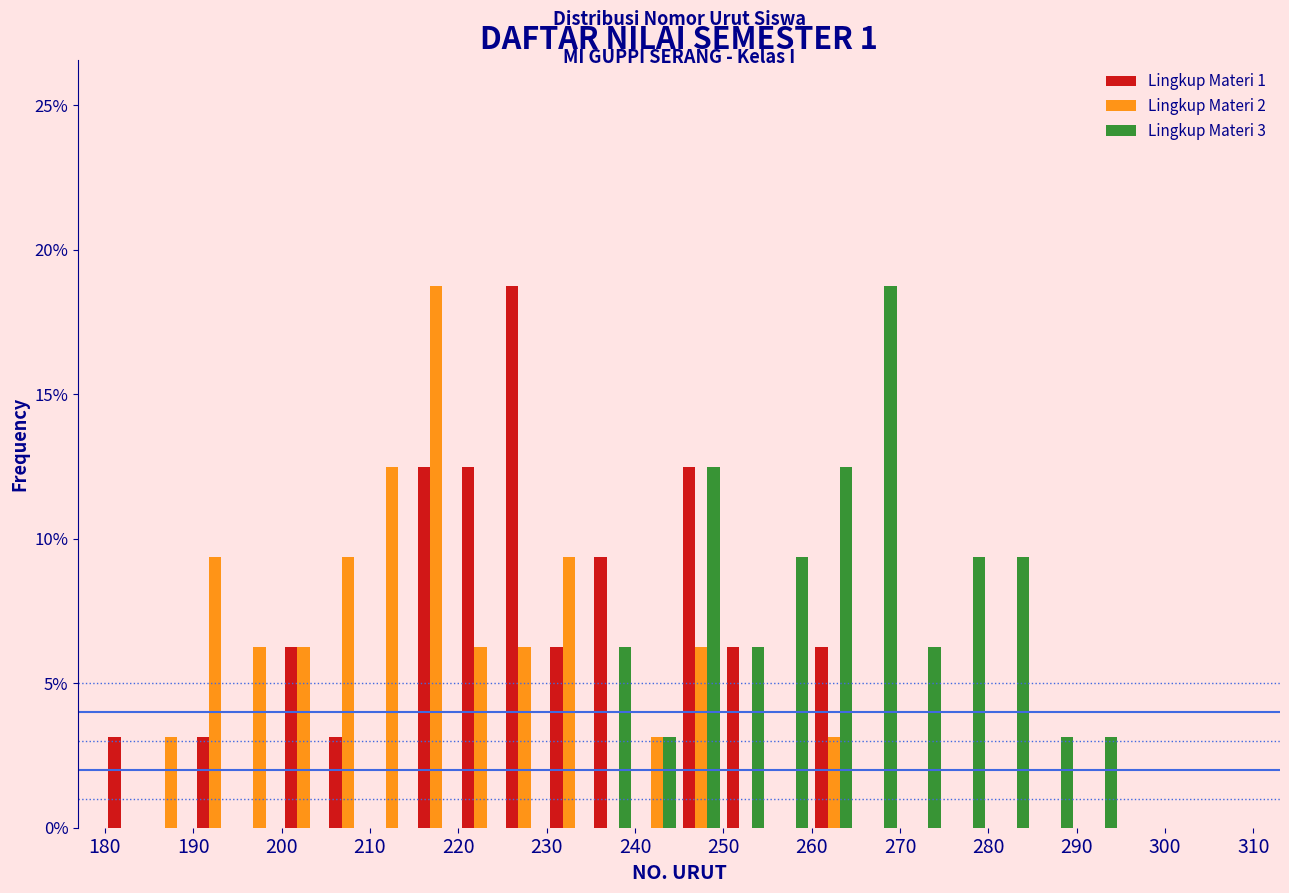

What is the height of the Lingkup Materi 1 bar covering 250 to 255 on the x-axis? The values are not printed on the chart, so give them approximately, as read against the axis.

6.5